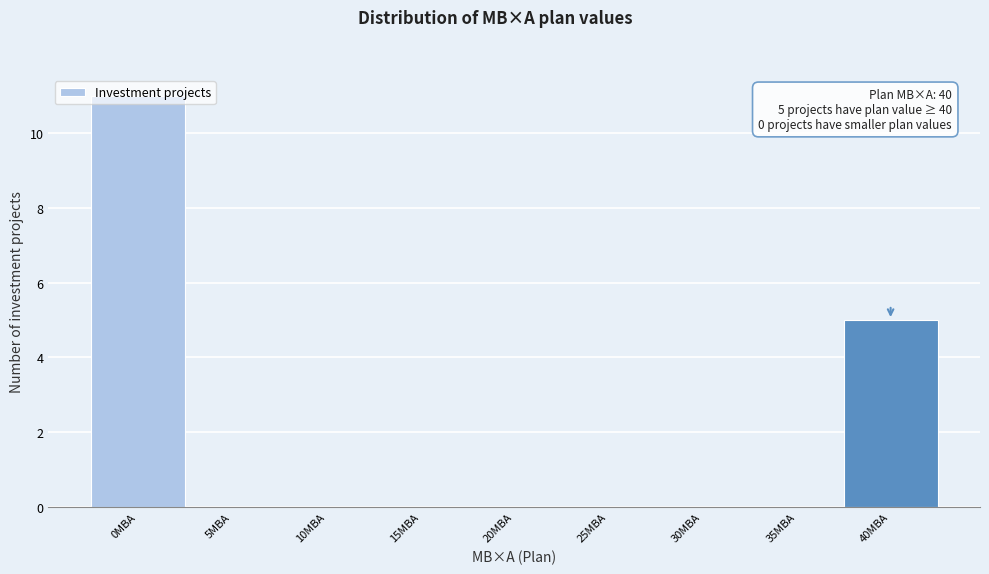

What is the change in value from 10МВА to 40МВА?

+5